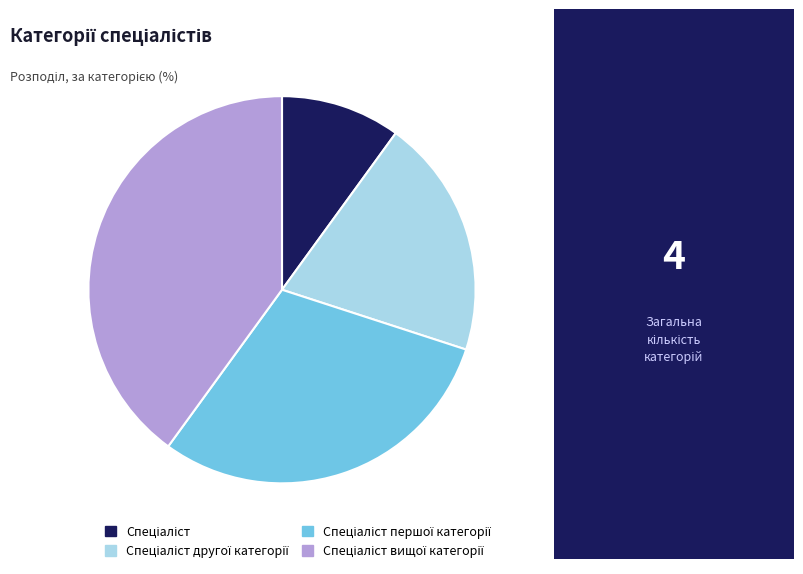

Is there any slice that represents more than half of the pie?

No